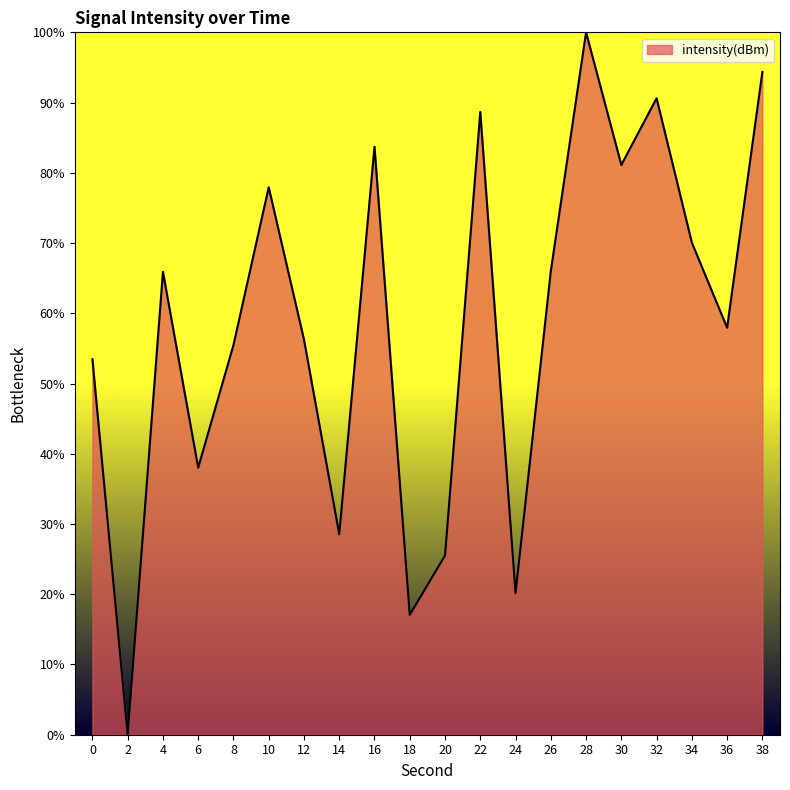

What is the difference between the second highest and minimum values?

94.4